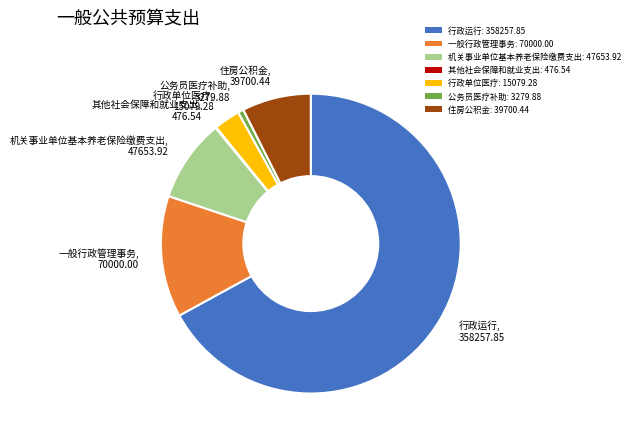

The 住房公积金: 39700.44 slice represents 19% of the pie. True or false?

False